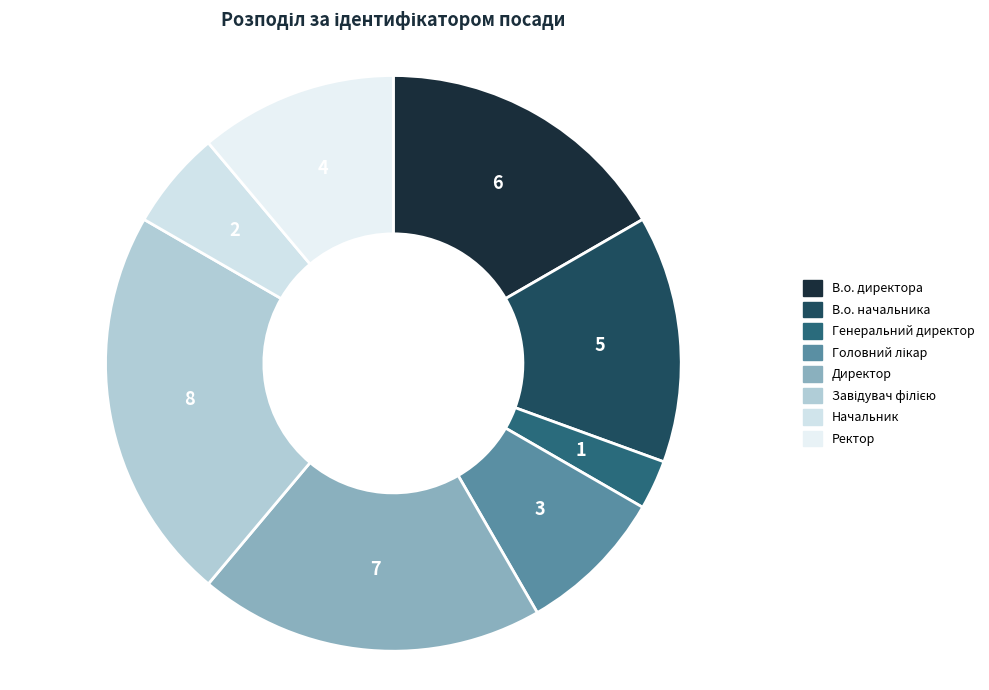

How many slices are in this pie chart?

8